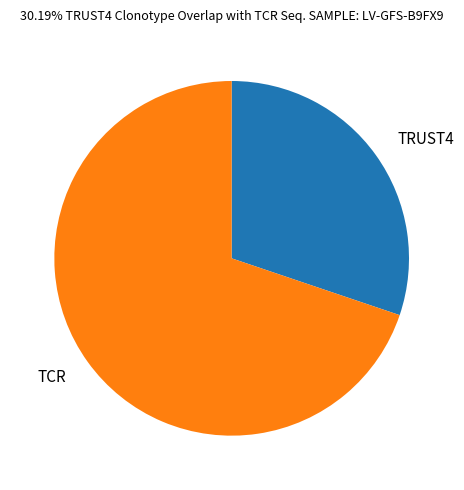

Which has a higher value, TCR or TRUST4?

TCR